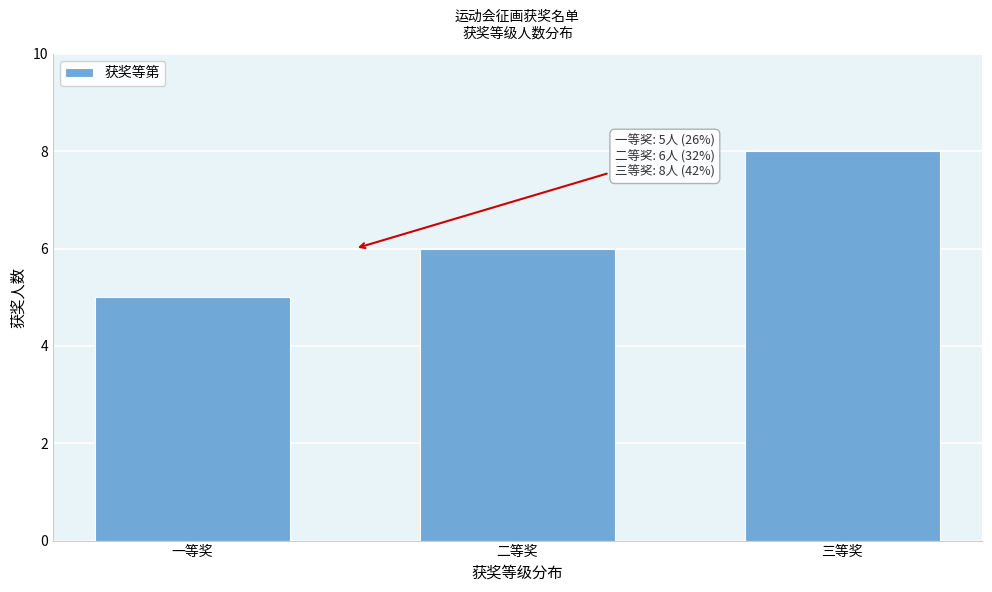

Reading right to left, transcribe all the data shown in this chart.

三等奖=8	二等奖=6	一等奖=5